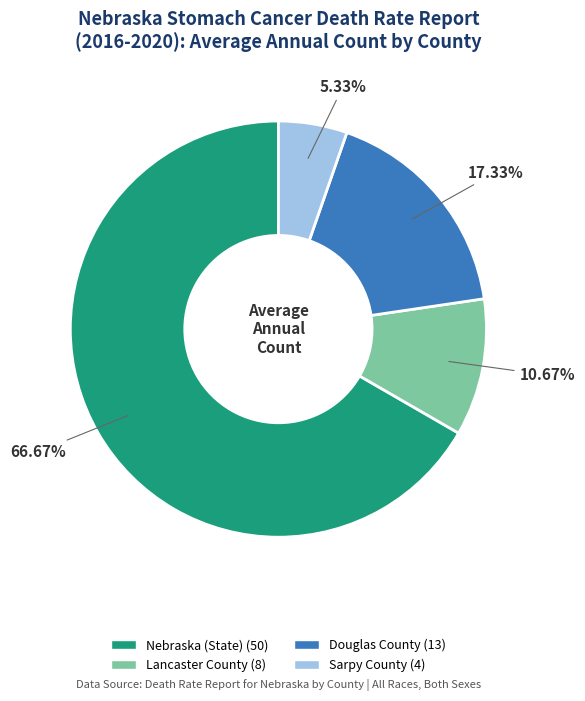

True or false: Sarpy County accounts for 1% of the total.

False